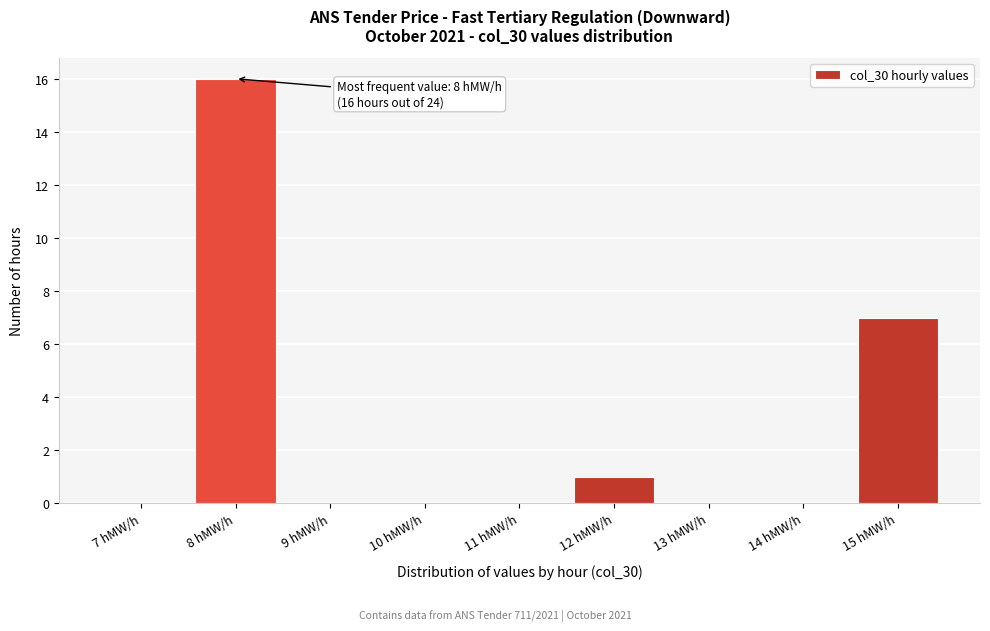

Reading left to right, list all the values displayed in this chart.

7 hMW/h=0	8 hMW/h=16	9 hMW/h=0	10 hMW/h=0	11 hMW/h=0	12 hMW/h=1	13 hMW/h=0	14 hMW/h=0	15 hMW/h=7